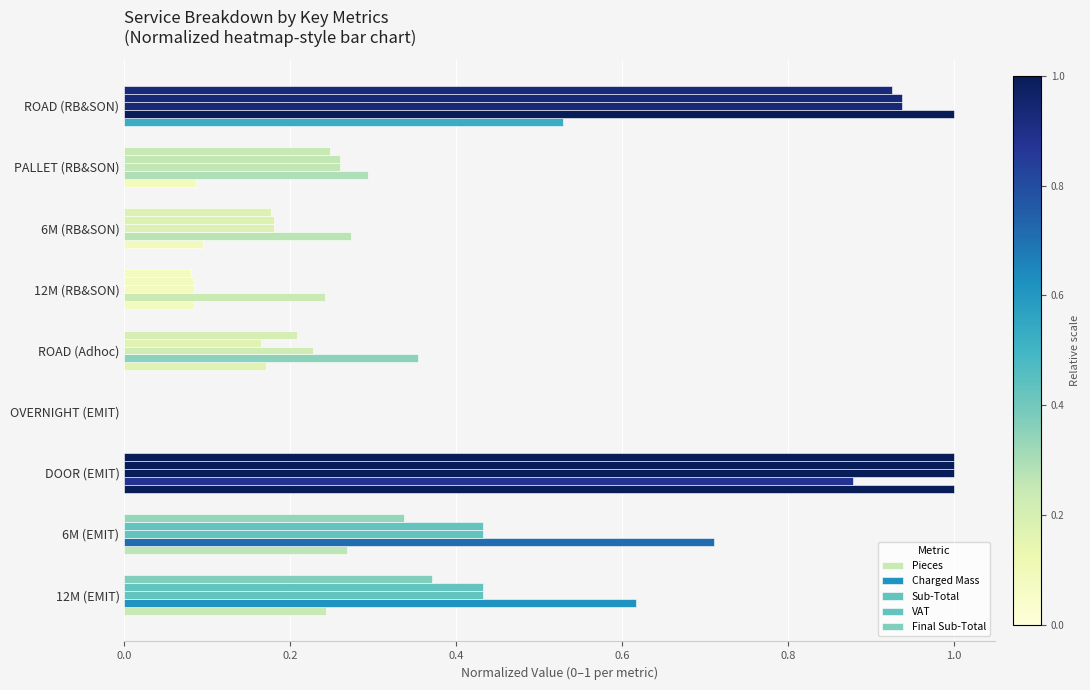

How many series are shown in this chart?

5